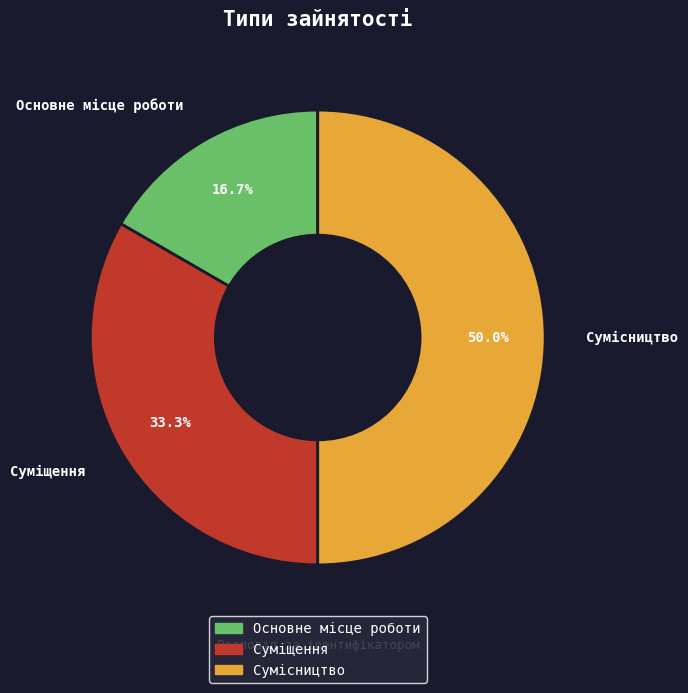

Rank the categories by value from highest to lowest.

Сумісництво, Суміщення, Основне місце роботи